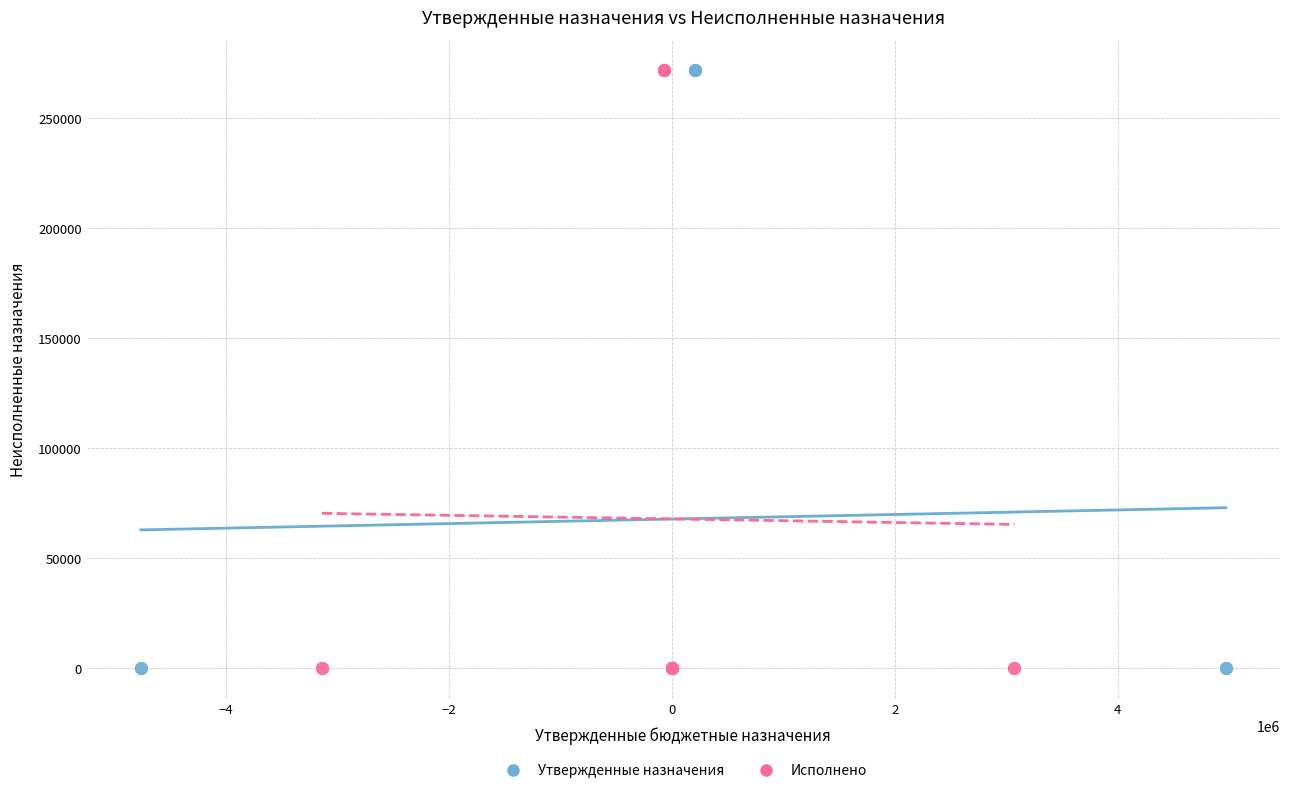

What are all the series names shown in the legend?

Утвержденные назначения, Исполнено